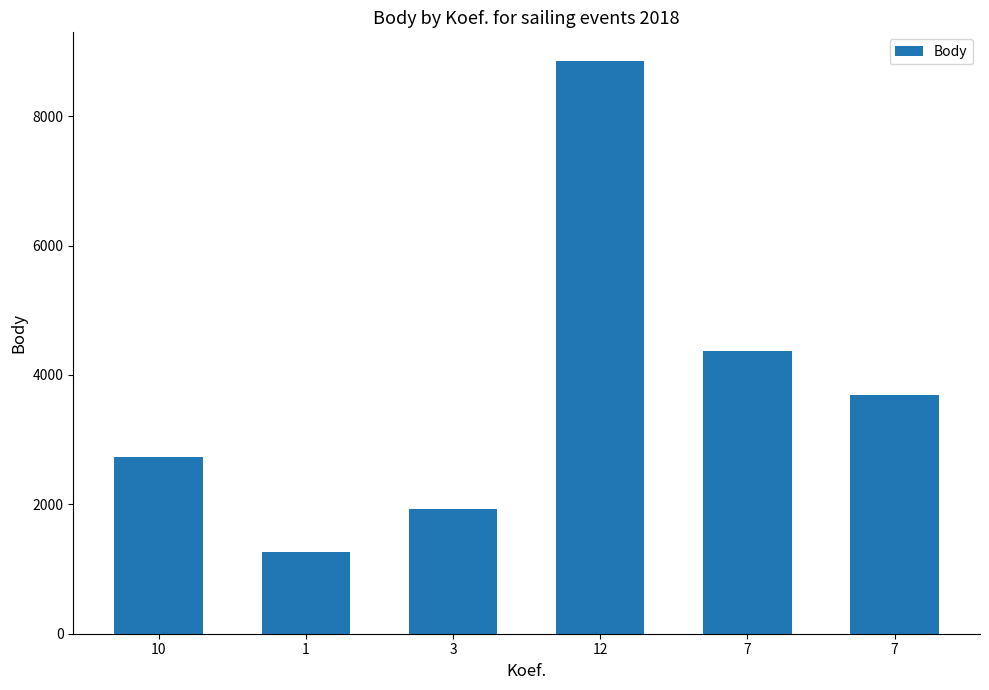

Reading right to left, transcribe all the data shown in this chart.

3689	4367	8854	1935	1262	2738